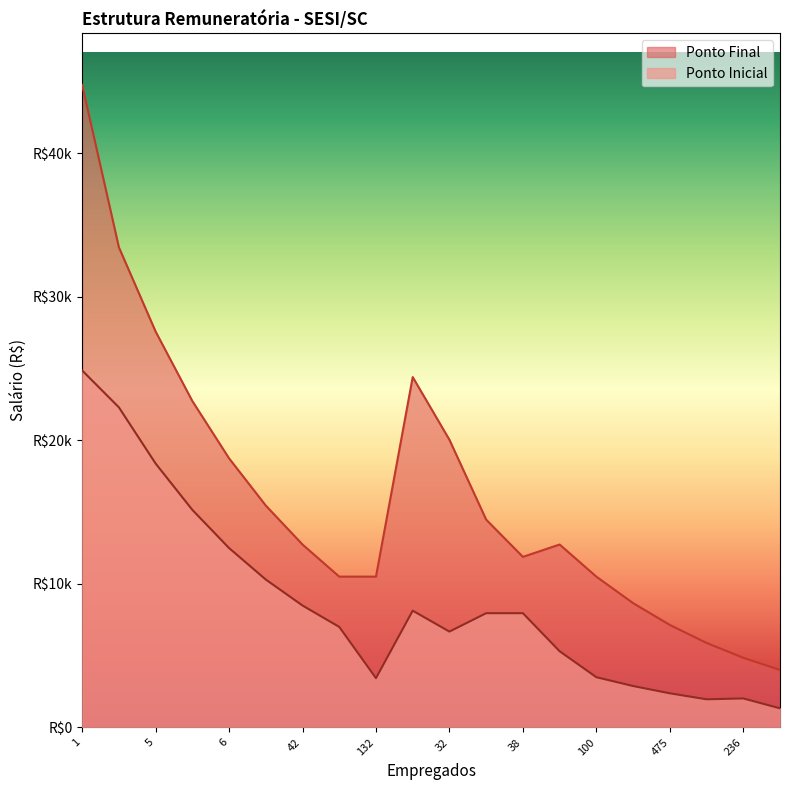

Rank the series by their maximum value, from lowest to highest.

Ponto Inicial, Ponto Final